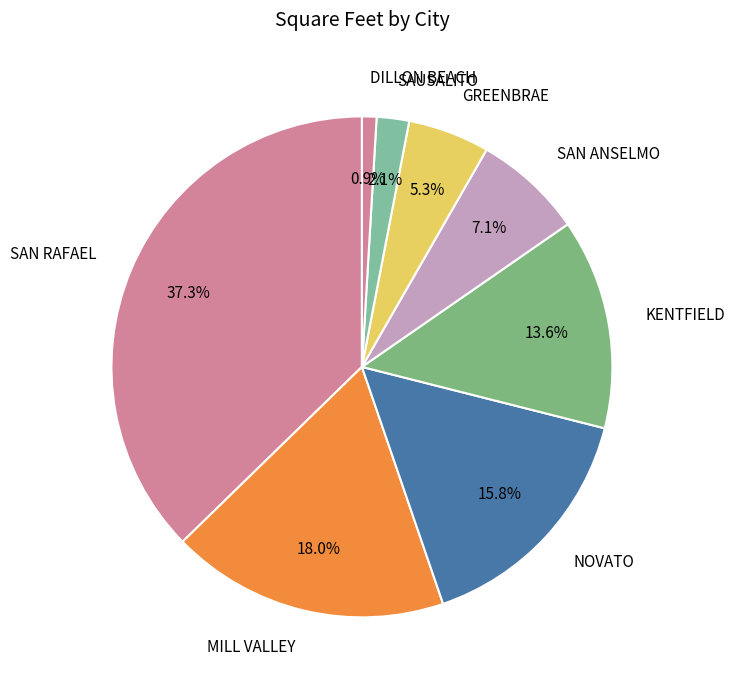

Is the sum of MILL VALLEY and SAUSALITO greater than half?

No